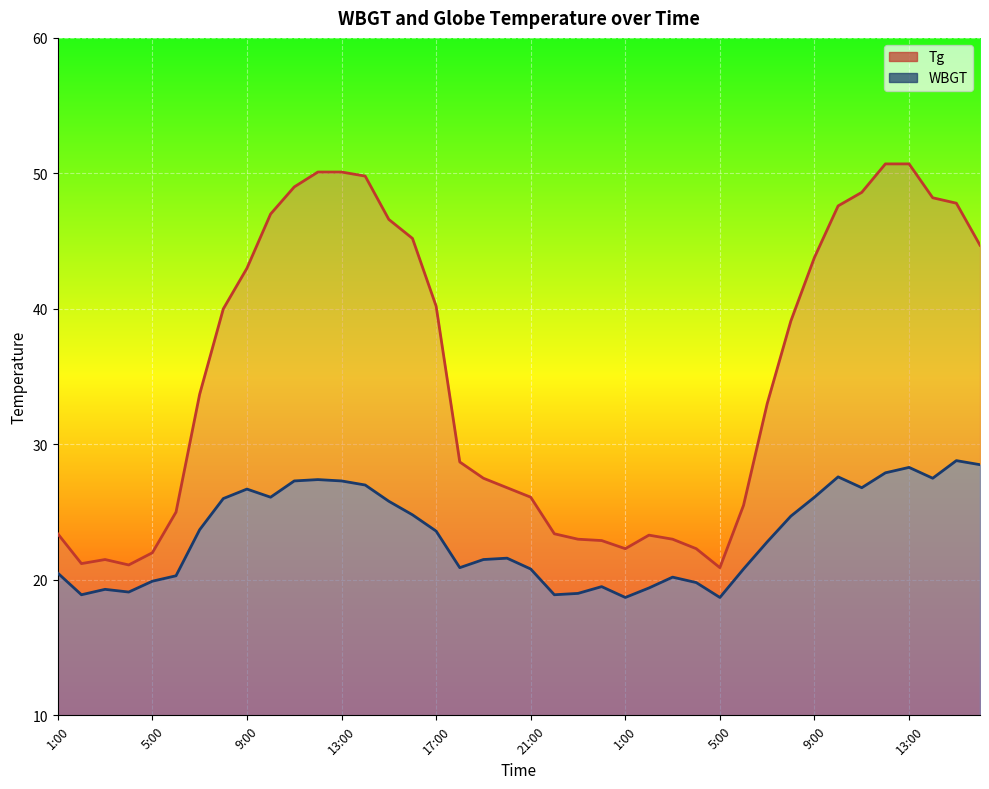

What is the sum of the WBGT values at 24:00 and 14:00?

46.5